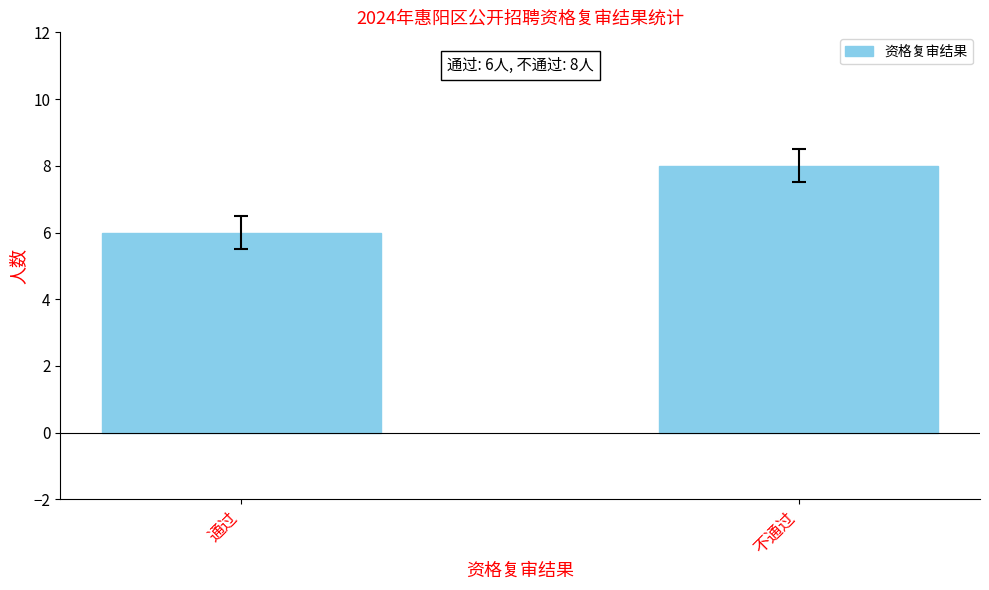

Reading left to right, list all the values displayed in this chart.

6	8